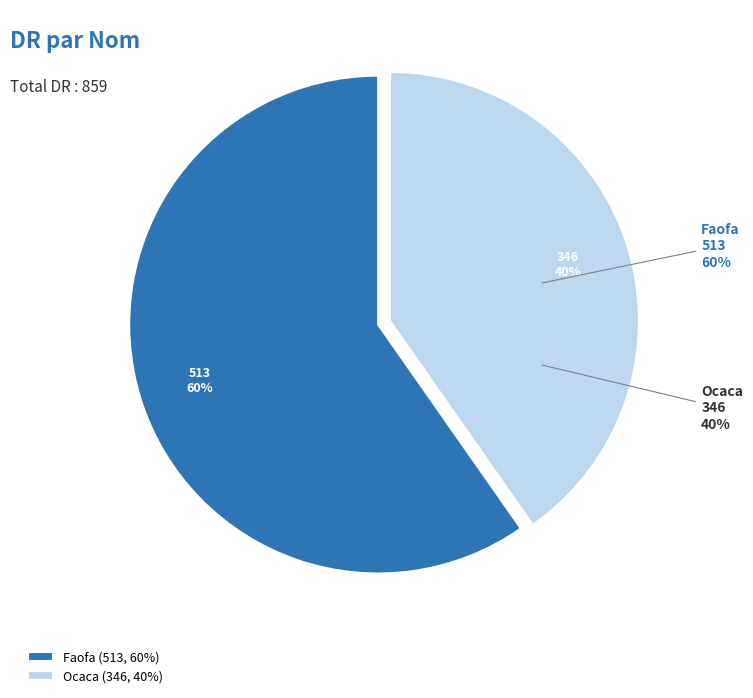

To the nearest percent, what is the difference between the largest and smallest slice percentages?

19%